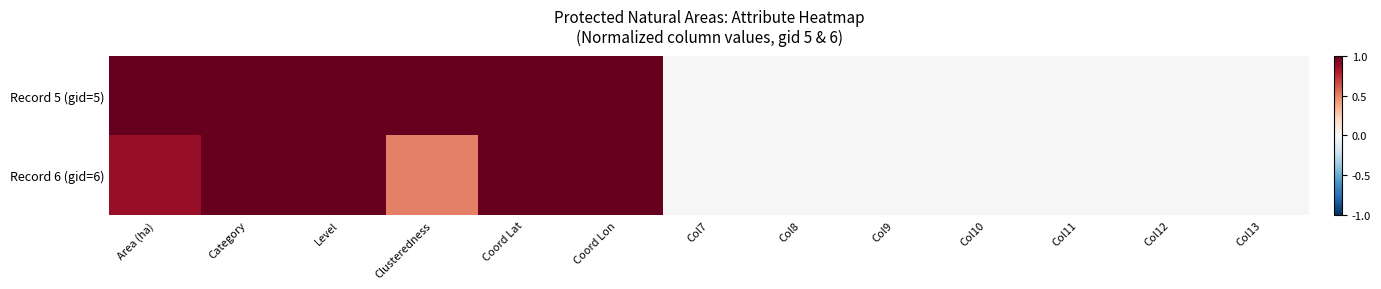

Between Category and Col7, which series saw the biggest shift?

Record 5 (gid=5)